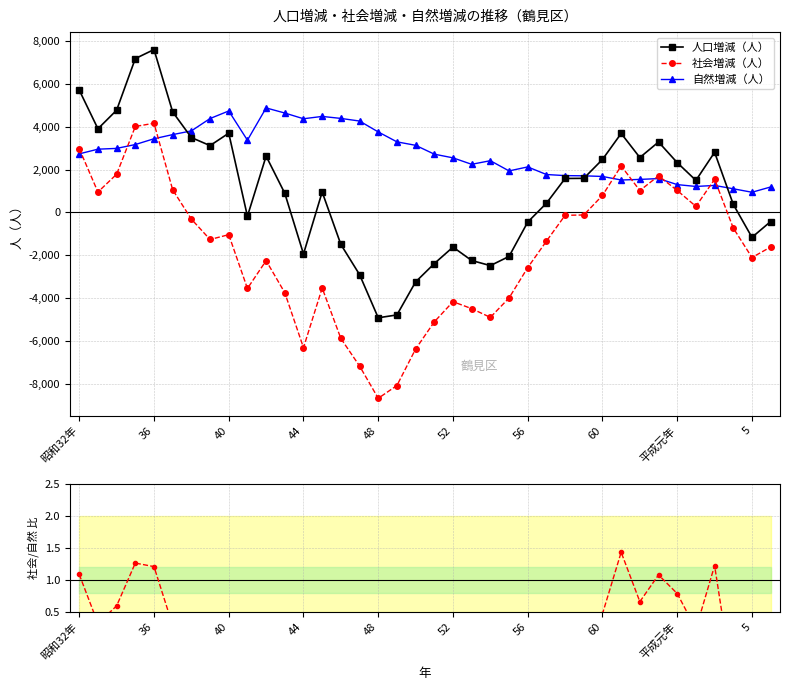

What is the total value across all series at 17?

-9586.5